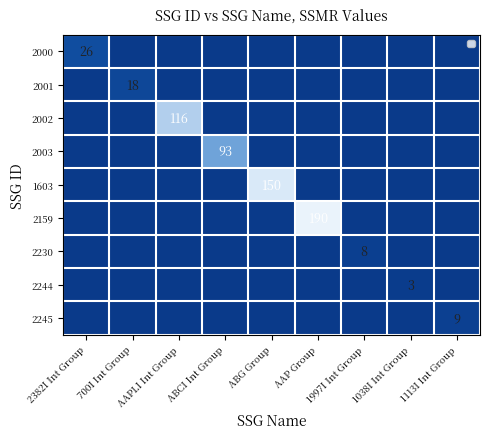

At which label does 2244 reach its peak?

1038I Int Group